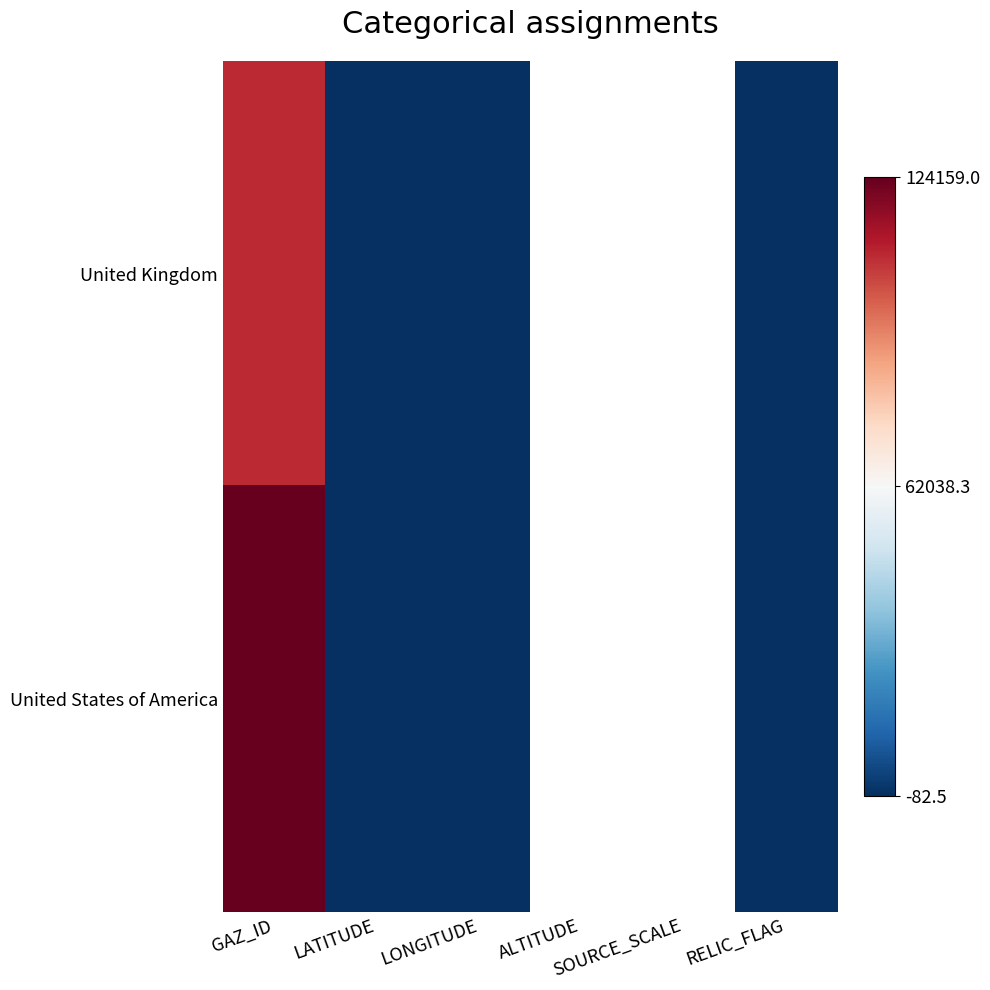

Between ALTITUDE and LONGITUDE, which is larger?

LONGITUDE